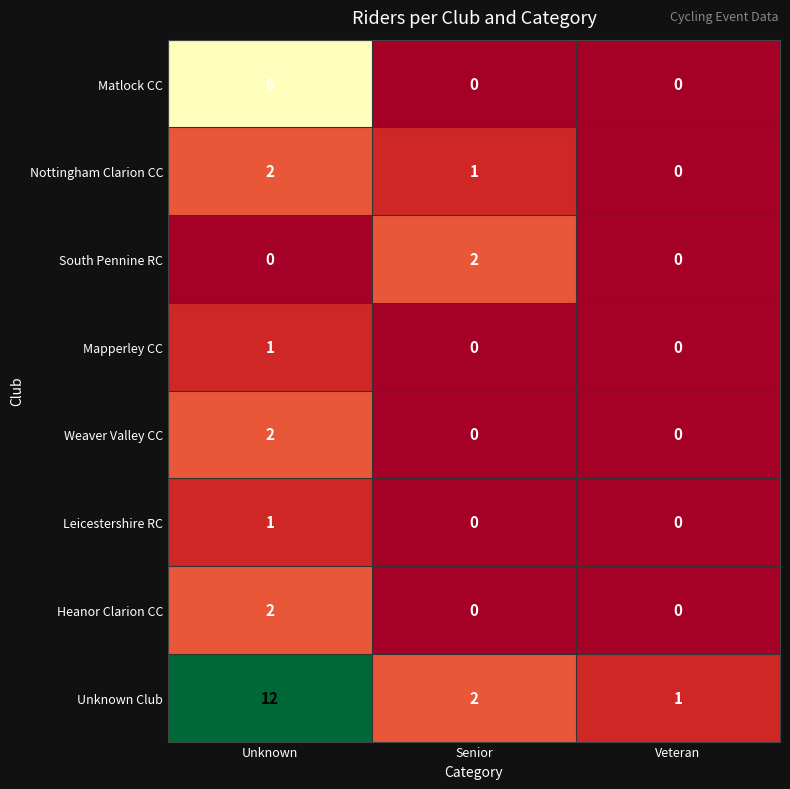

How many Nottingham Clarion CC values are between 0 and 2?

3